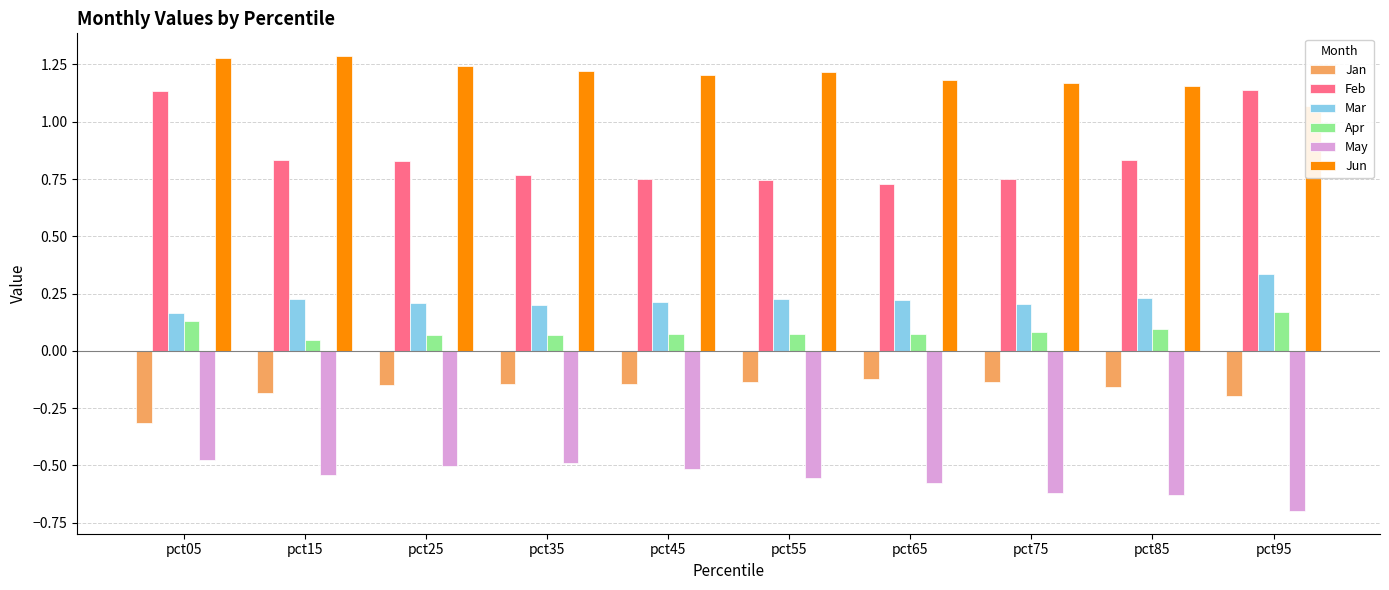

The value of May at pct95 is -0.9. True or false?

False